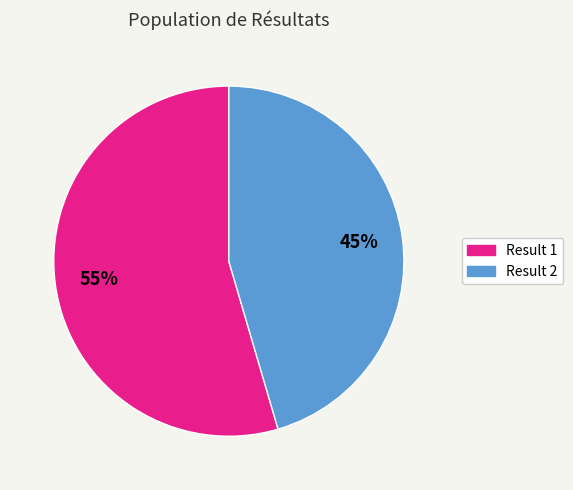

How many segments does this pie chart have?

2